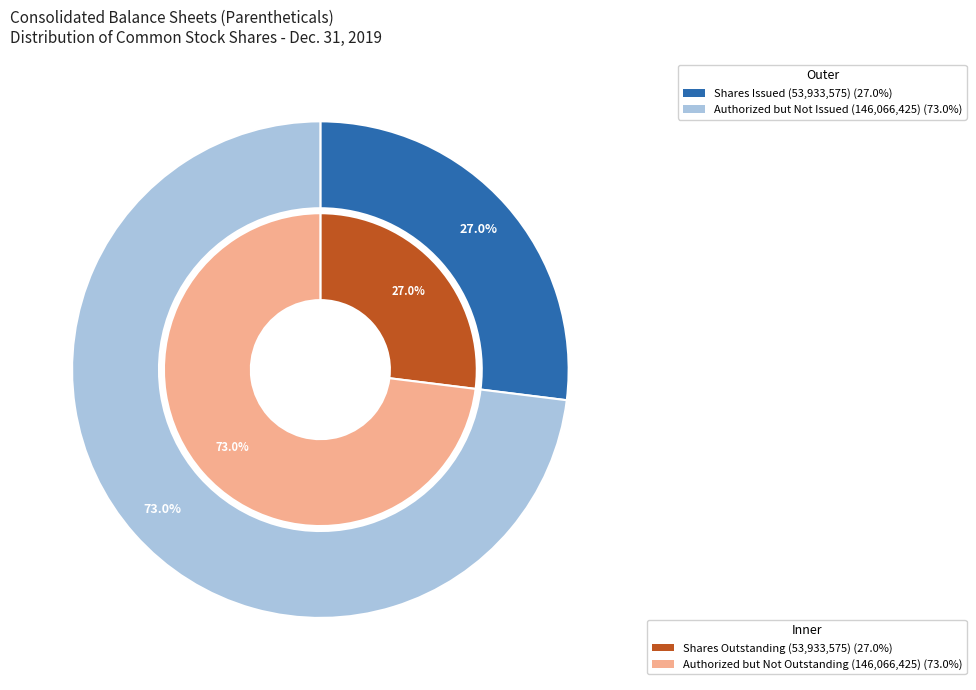

Is it true that Common stock, par value per share is 0% of the pie?

True